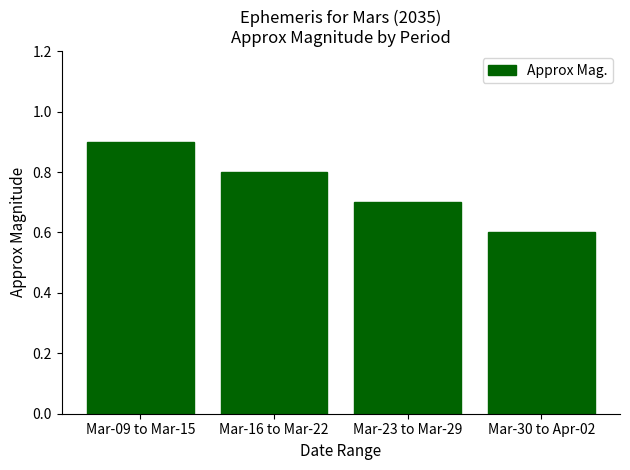

How many values are between 0 and 1?

4